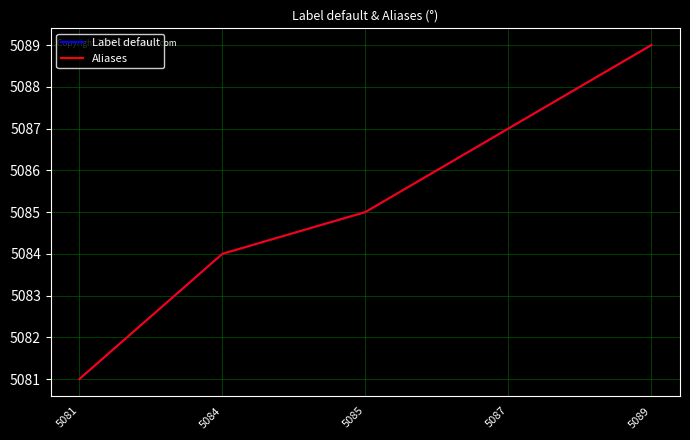

Does the chart have visible grid lines?

Yes